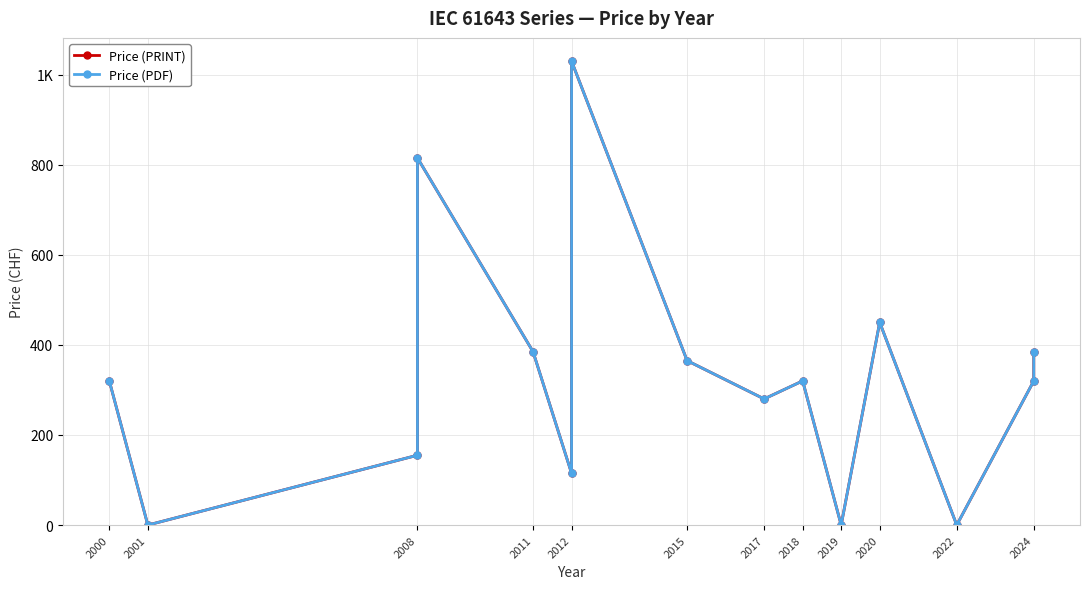

Reading right to left, what are all the values shown in this chart?

Price (PRINT): 385	320	0	450	0	320	280	365	1030	115	385	815	155	0	320
Price (PDF): 385	320	0	450	0	320	280	365	1030	115	385	815	155	0	320